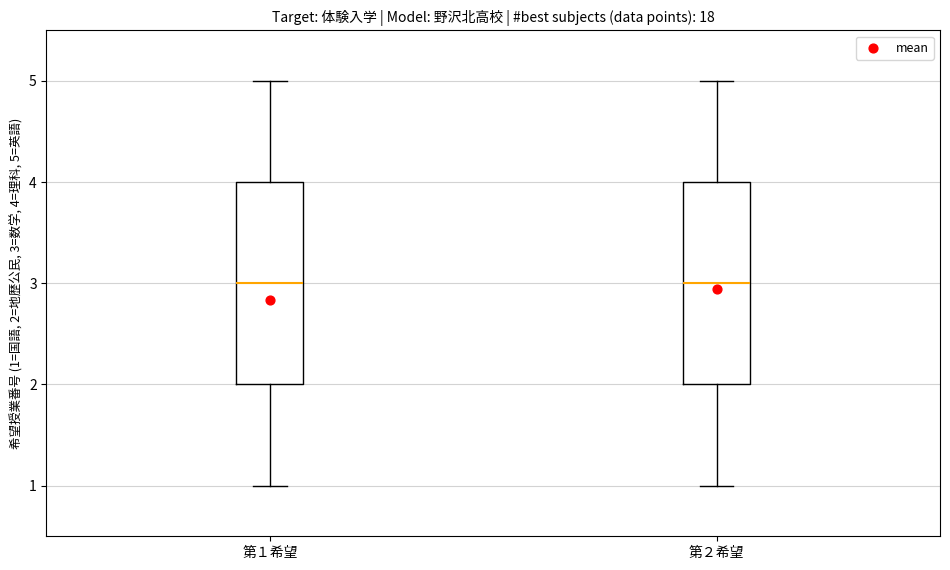

Reading left to right, read every box against the y-axis: the position of its median line, the range the box covers, and the ends of its whiskers. The values are not printed on the chart, so give them approximately, as read against the axis.

第１希望: median 3, box 2 to 4, whiskers 1 to 5
第２希望: median 3, box 2 to 4, whiskers 1 to 5